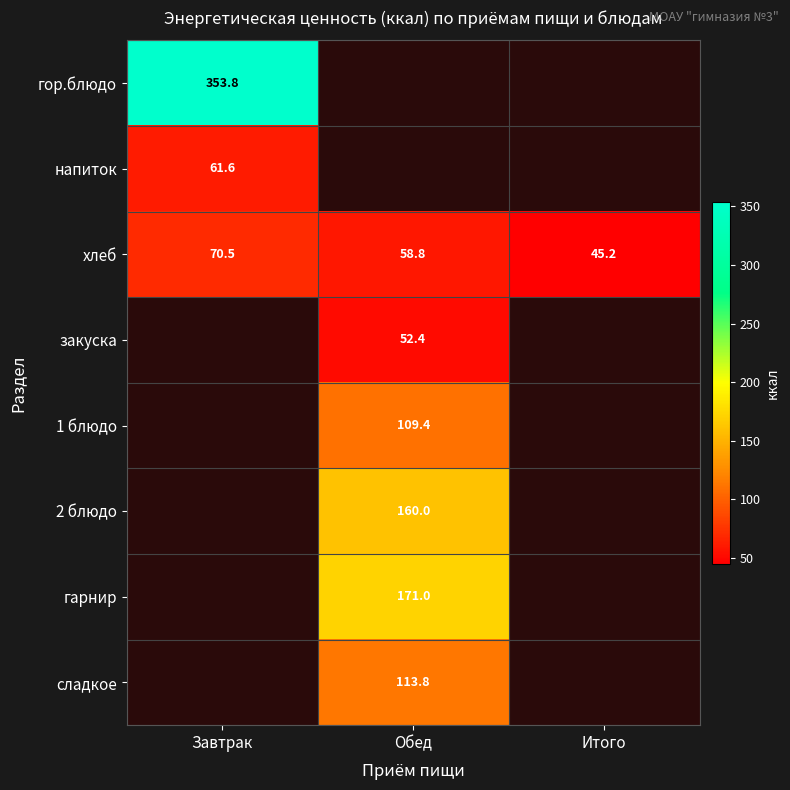

The value of 2 блюдо at Обед is 160.0. True or false?

True